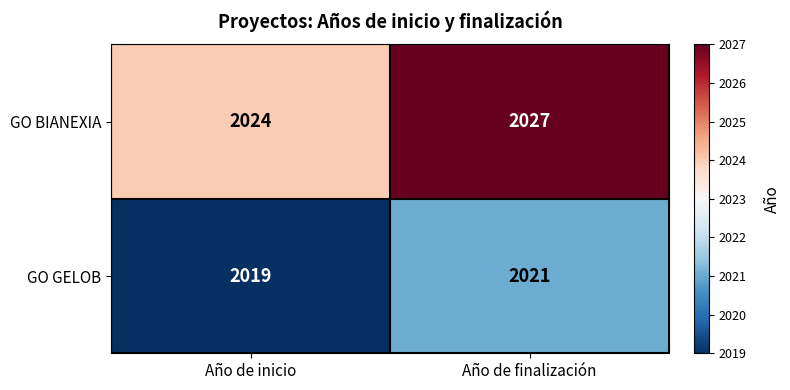

Where is GO GELOB nearest to the value 2020?

Año de inicio